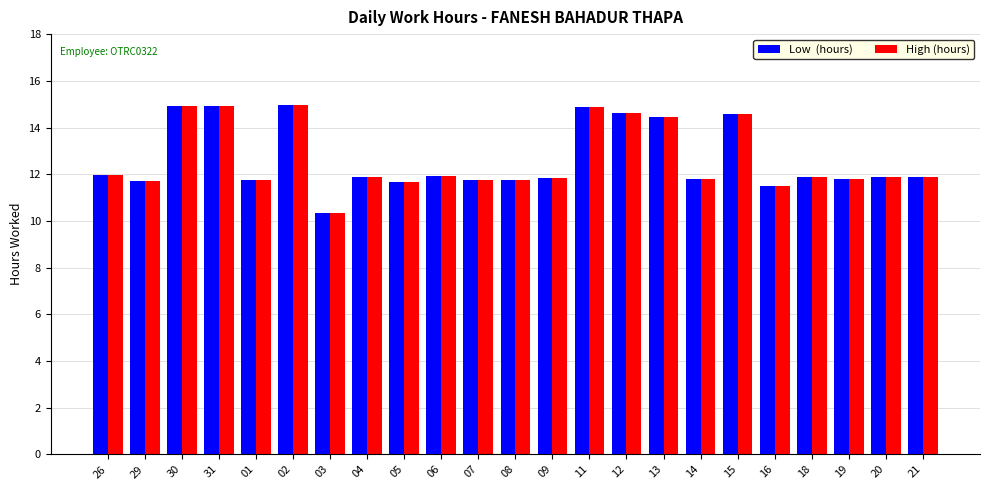

What is the total value across all series at 08?

23.5